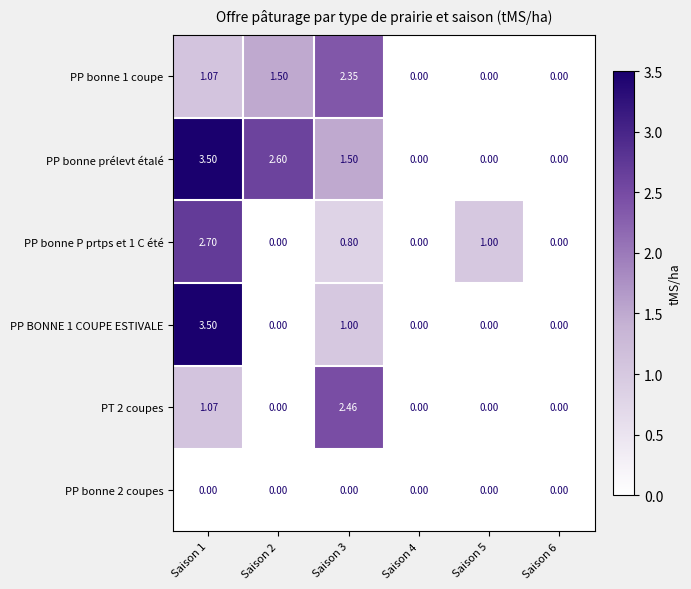

At which category is the sum across all series the highest?

Saison 1